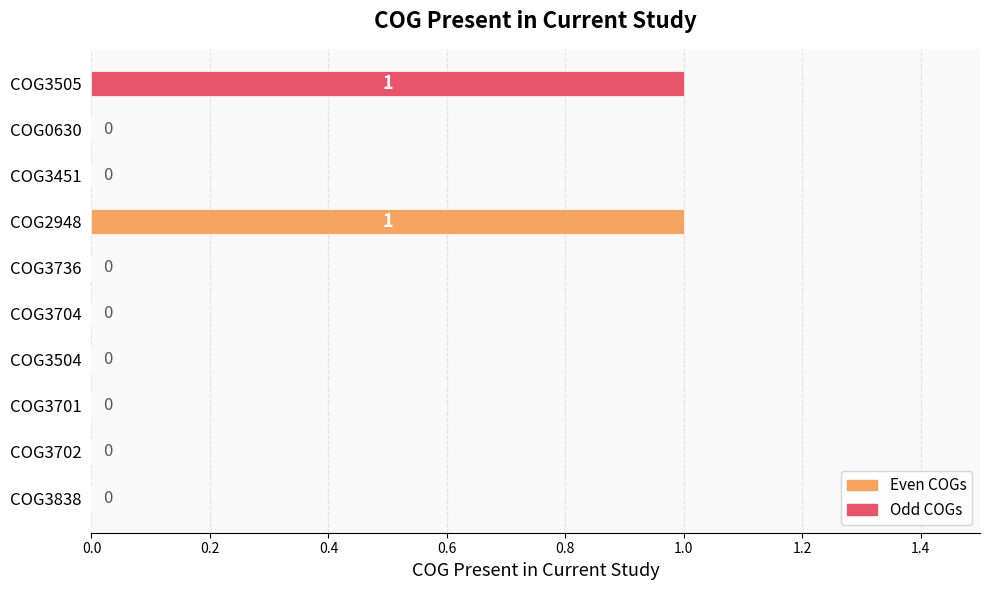

Reading top to bottom, extract all data points from this chart.

COG3505=1	COG0630=0	COG3451=0	COG2948=1	COG3736=0	COG3704=0	COG3504=0	COG3701=0	COG3702=0	COG3838=0